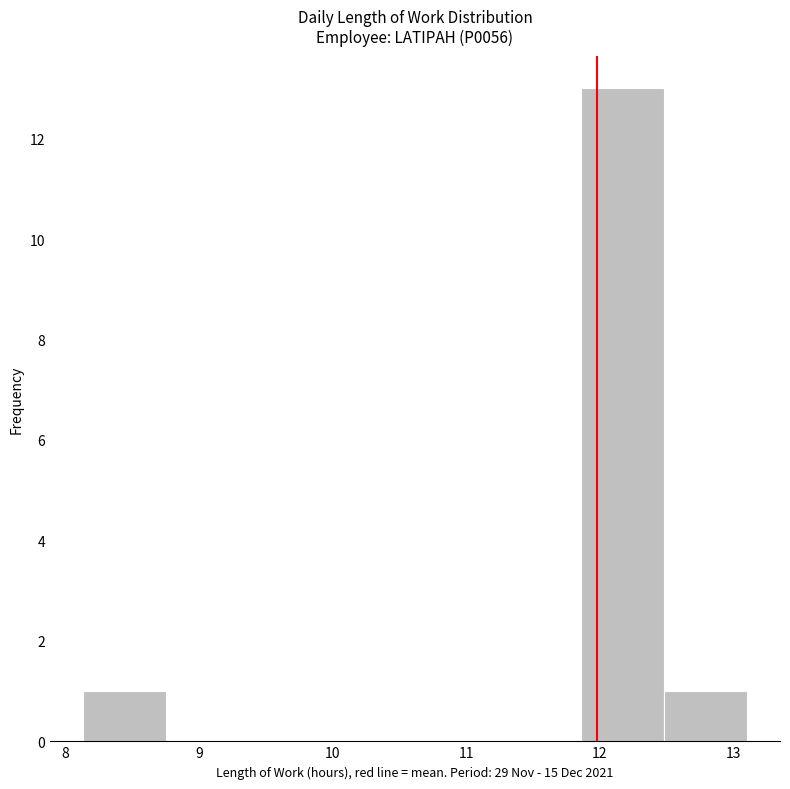

How tall is the bar that spans 8.1 to 8.8 on the x-axis? Neither the bar edges nor the heights are printed on the chart, so give them approximately, as read against the axes.

1